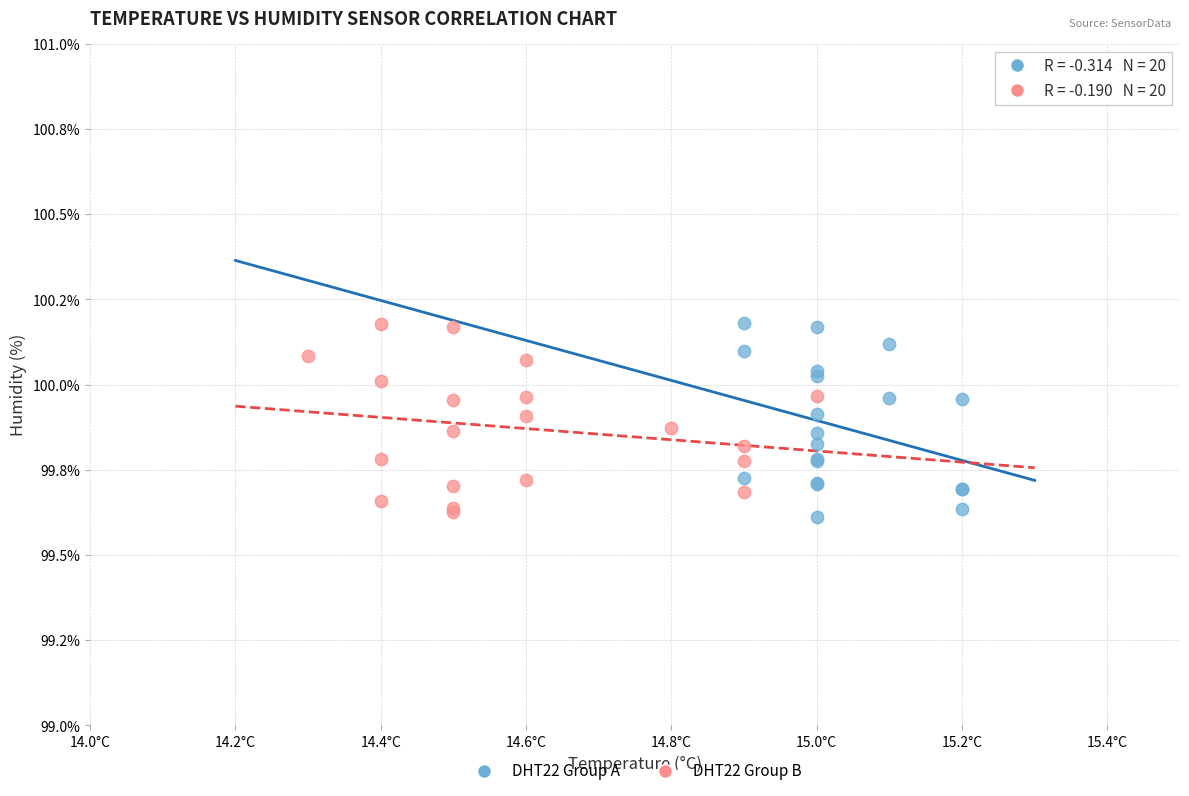

What are all the series names shown in the legend?

DHT22 Group A, DHT22 Group B